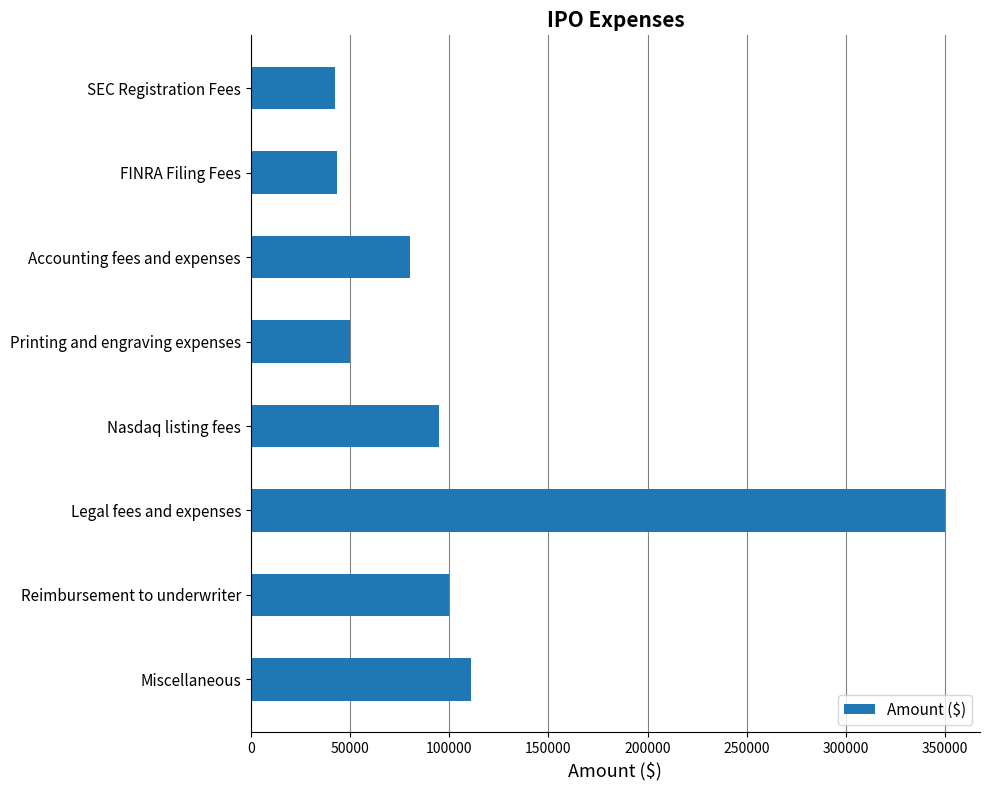

Between Accounting fees and expenses and SEC Registration Fees, which is larger?

Accounting fees and expenses